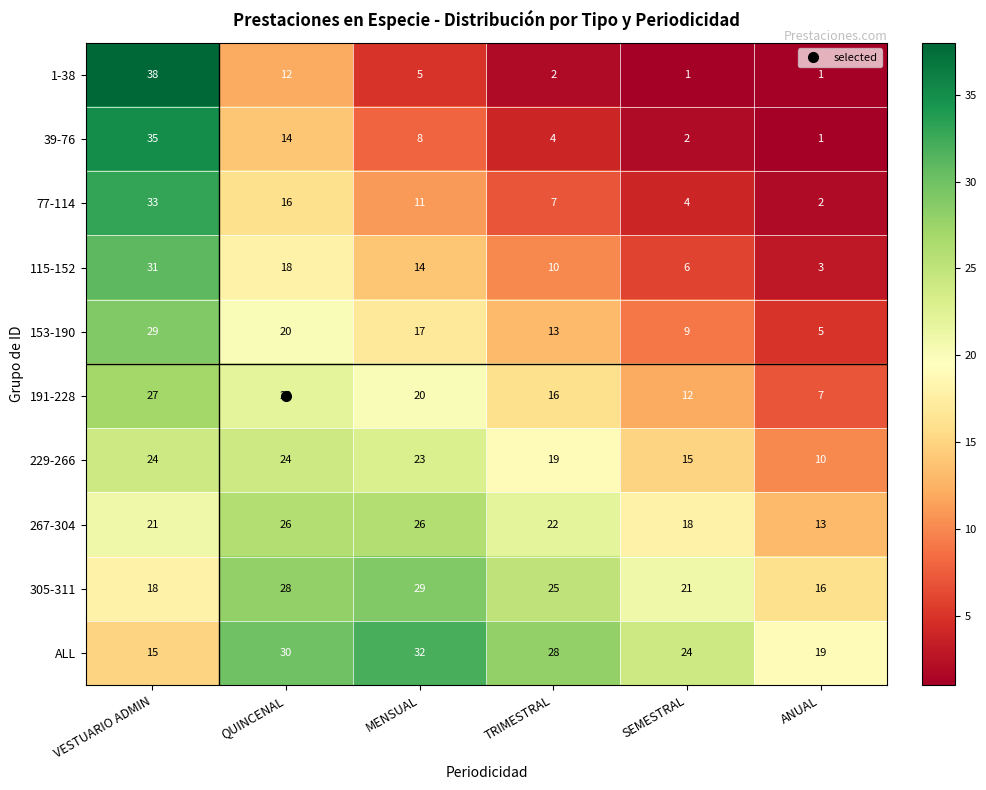

The ALL series shows 25 at VESTUARIO ADMIN. True or false?

False